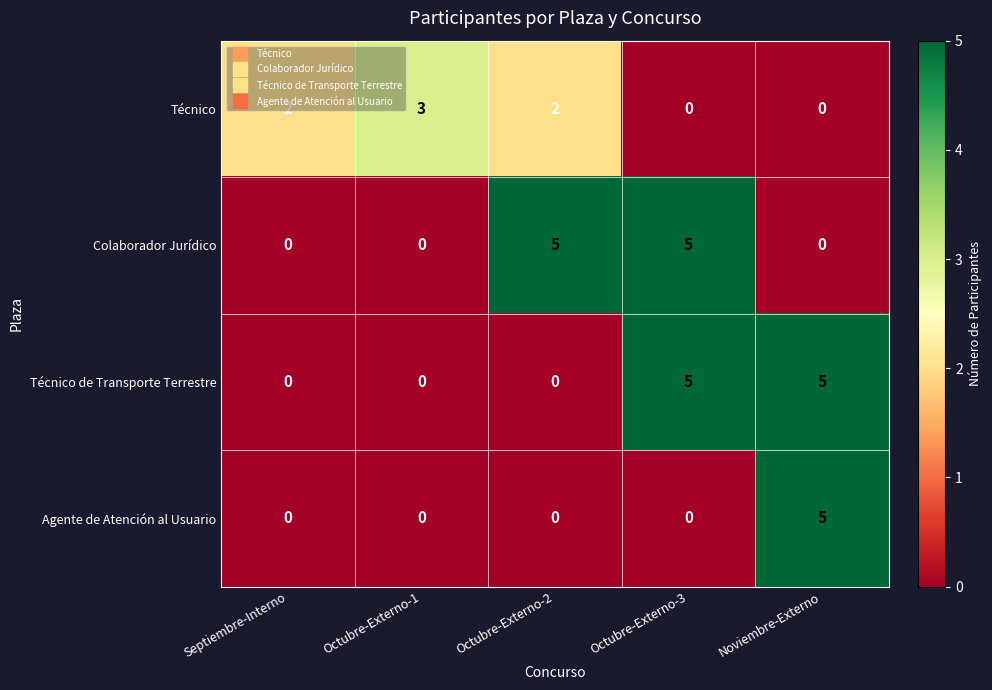

What is the total value across all series at Octubre-Externo-1?

3